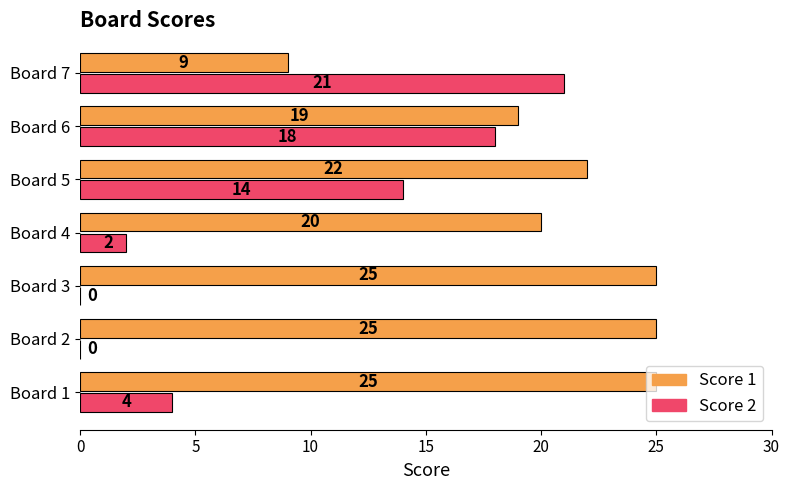

What is the sum of all Score 1 values?

145